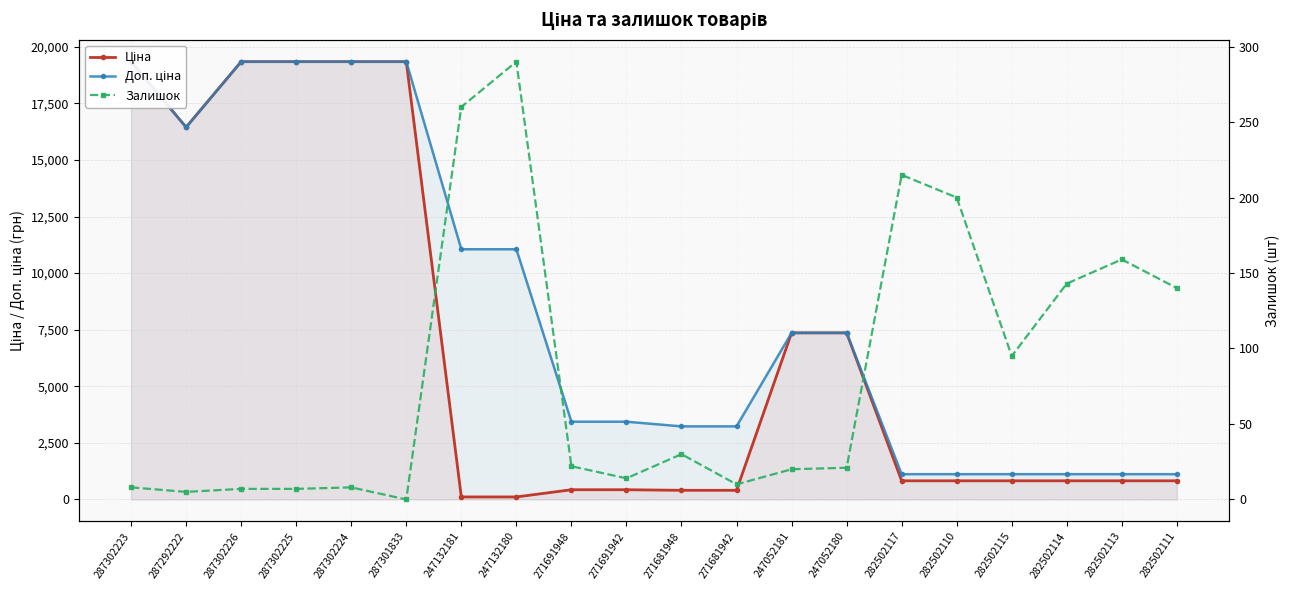

List the series in order of their peak value, lowest first.

Залишок, Ціна, Доп. ціна